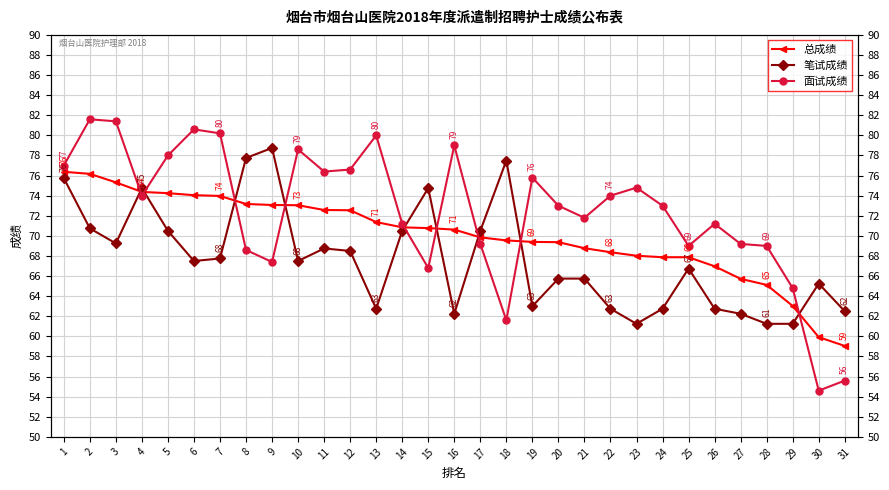

What is the difference between the 面试成绩 values at 22 and 18?

12.4